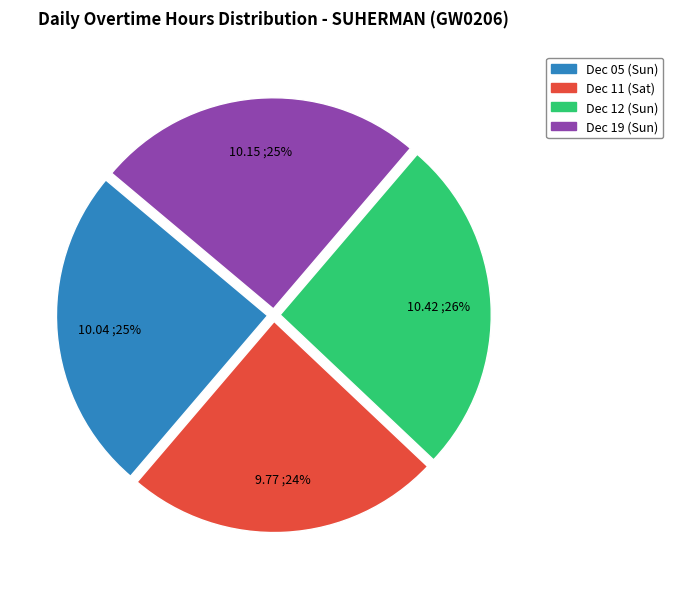

Does Dec 05 (Sun) account for over 50% of the chart?

No